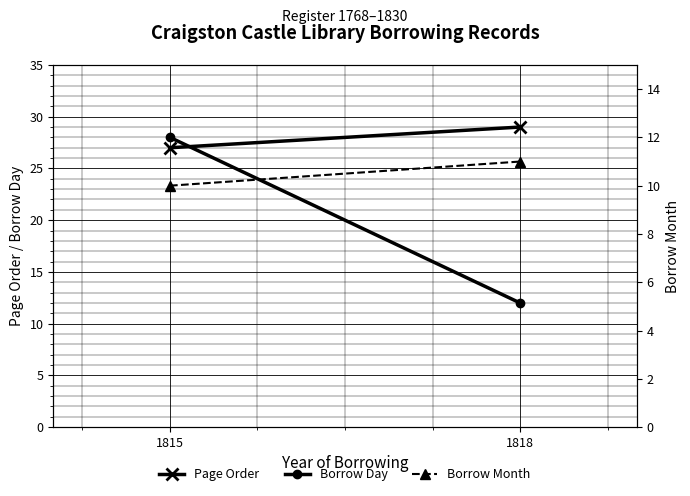

Between 1815 and 1818, which is larger?

1818